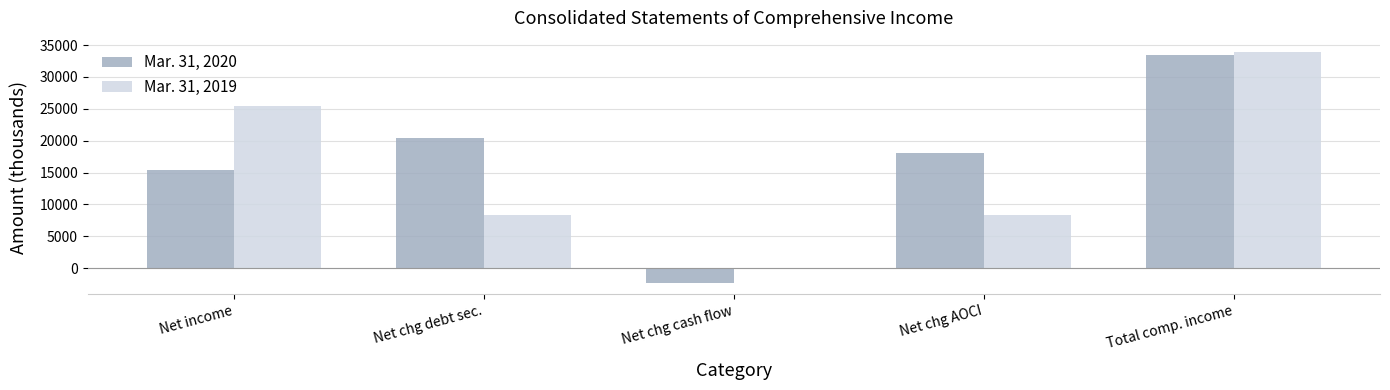

True or false: Mar. 31, 2020 has a value of 7333 at Net chg AOCI.

False